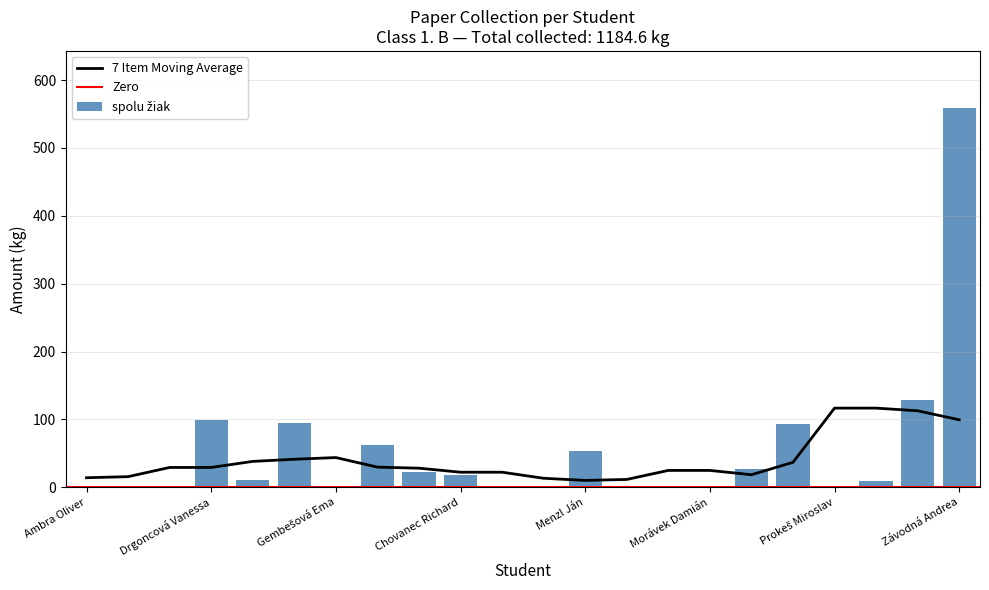

What is the sum of the values at Malichová Viktória and Závodná Andrea?

559.0